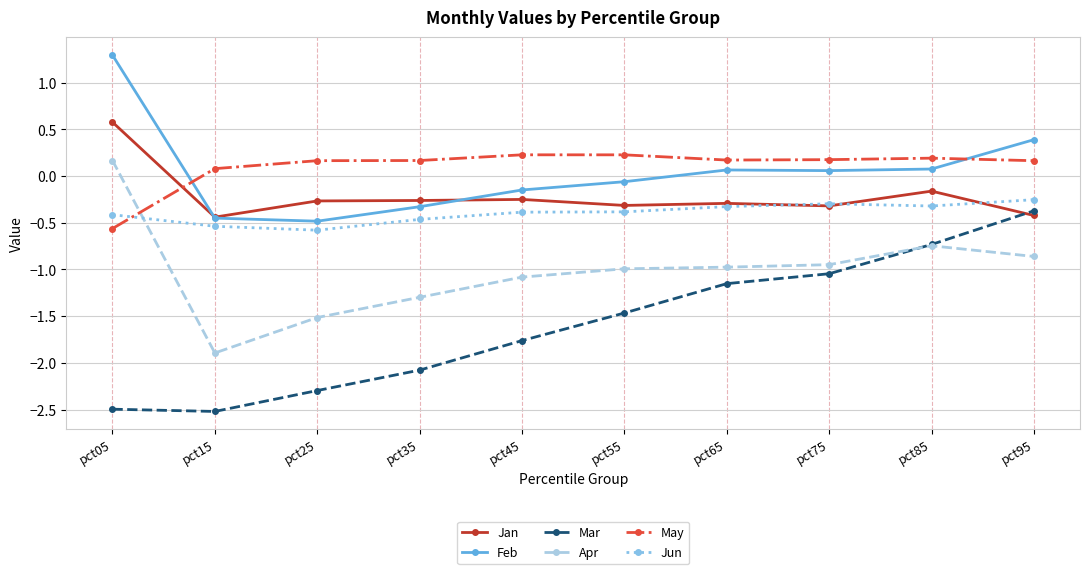

At which label does Feb first exceed 0?

pct05